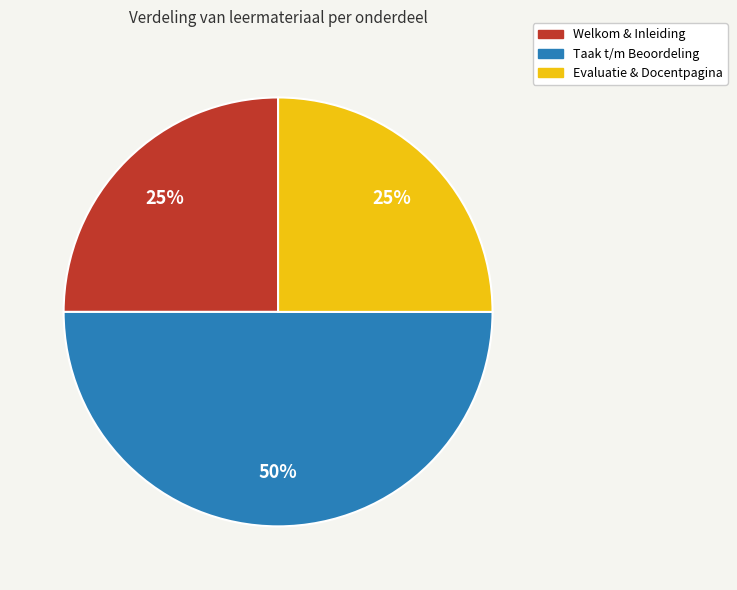

To the nearest percent, what is the difference between the largest and smallest slice percentages?

25%